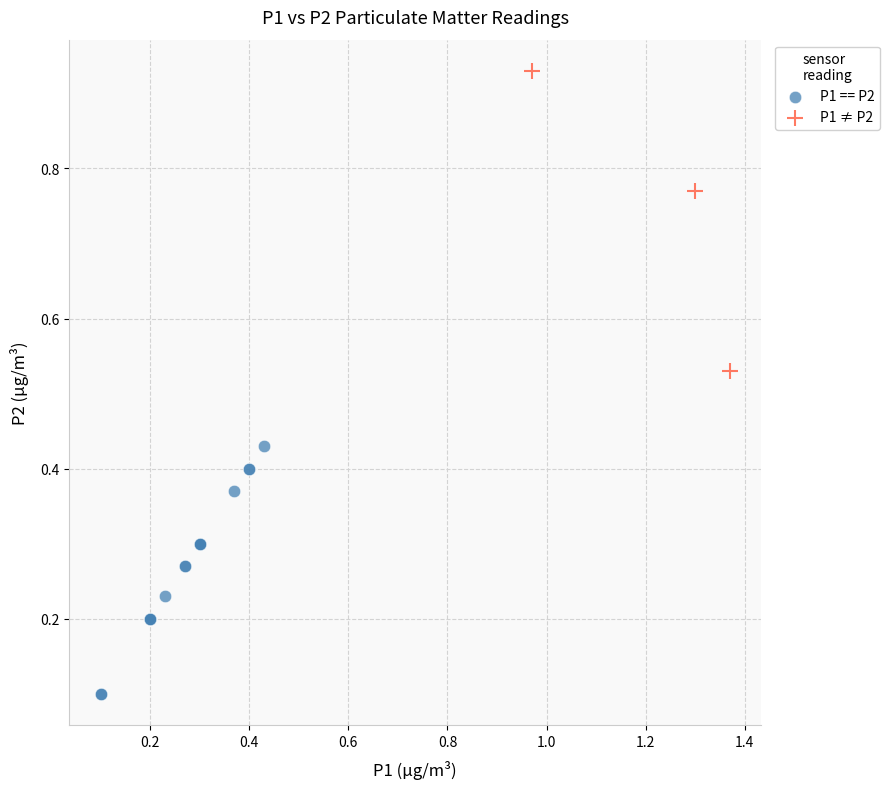

Which series reaches the minimum Y coordinate?

P1 == P2